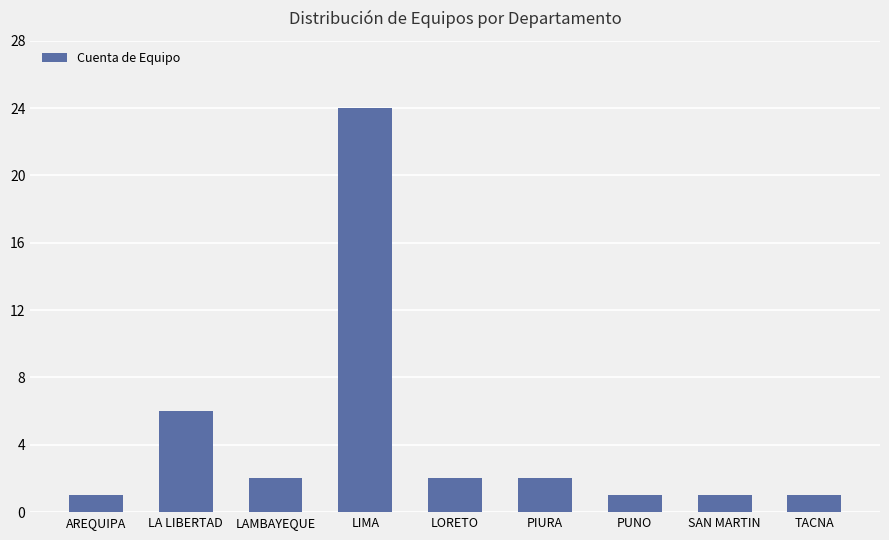

What is the maximum value shown in the chart?

24